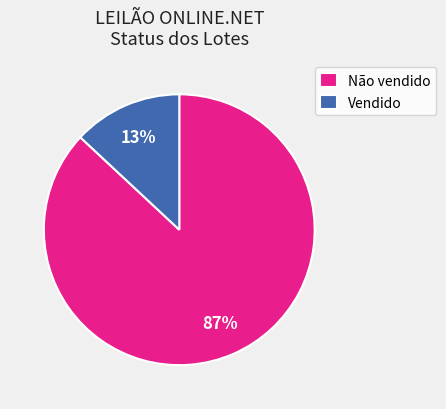

To the nearest percent, what is the difference between the largest and smallest slice percentages?

74%